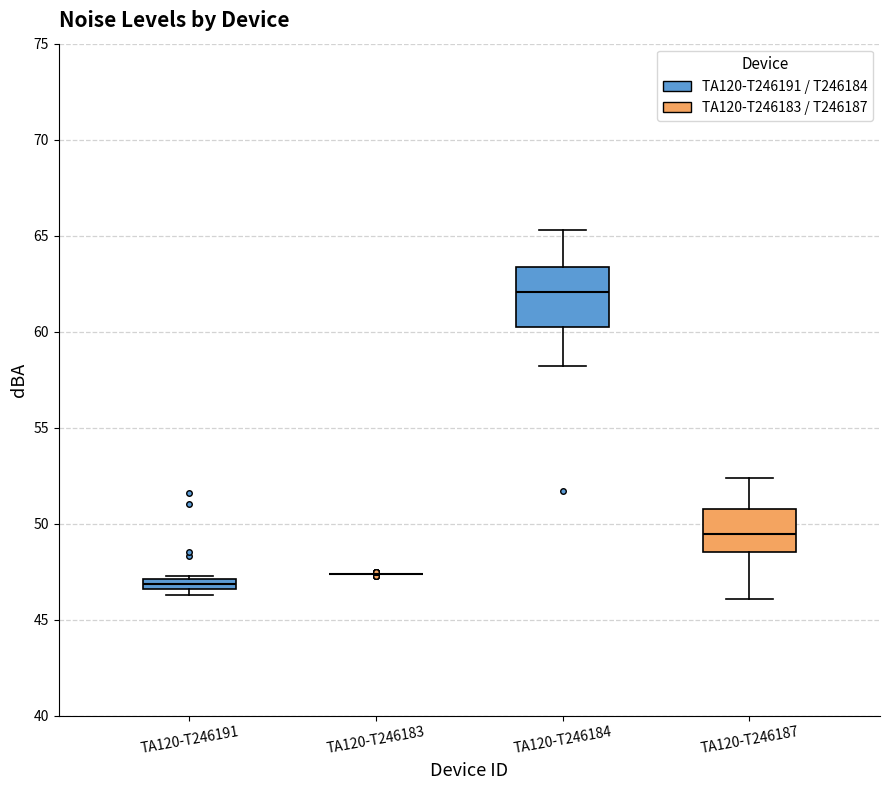

Where is the lower edge of the box for TA120-T246187 on the y-axis? The values are not printed on the chart, so give them approximately, as read against the axis.

48.5